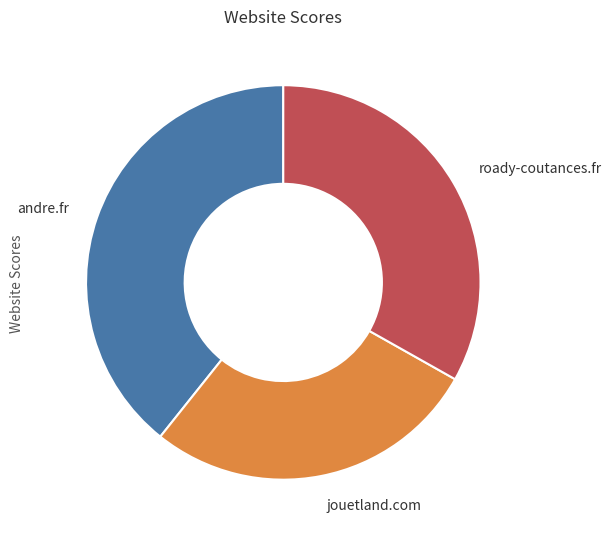

How many segments does this pie chart have?

3